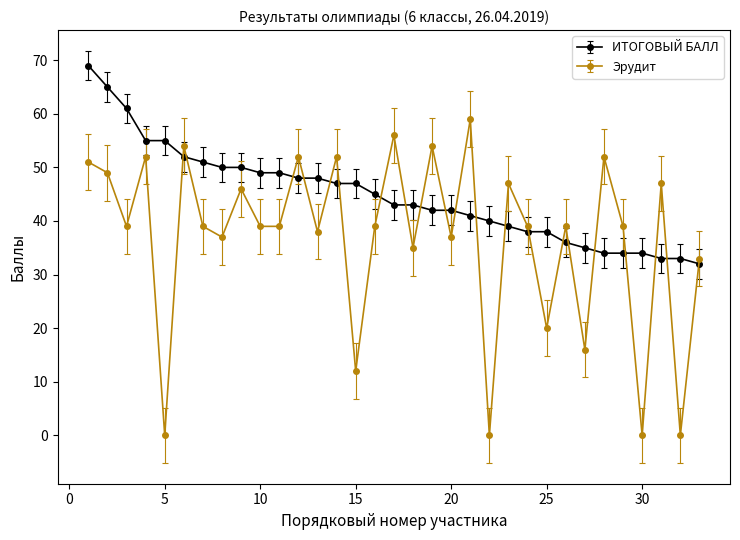

What is the sum of all ИТОГОВЫЙ БАЛЛ values?

1478